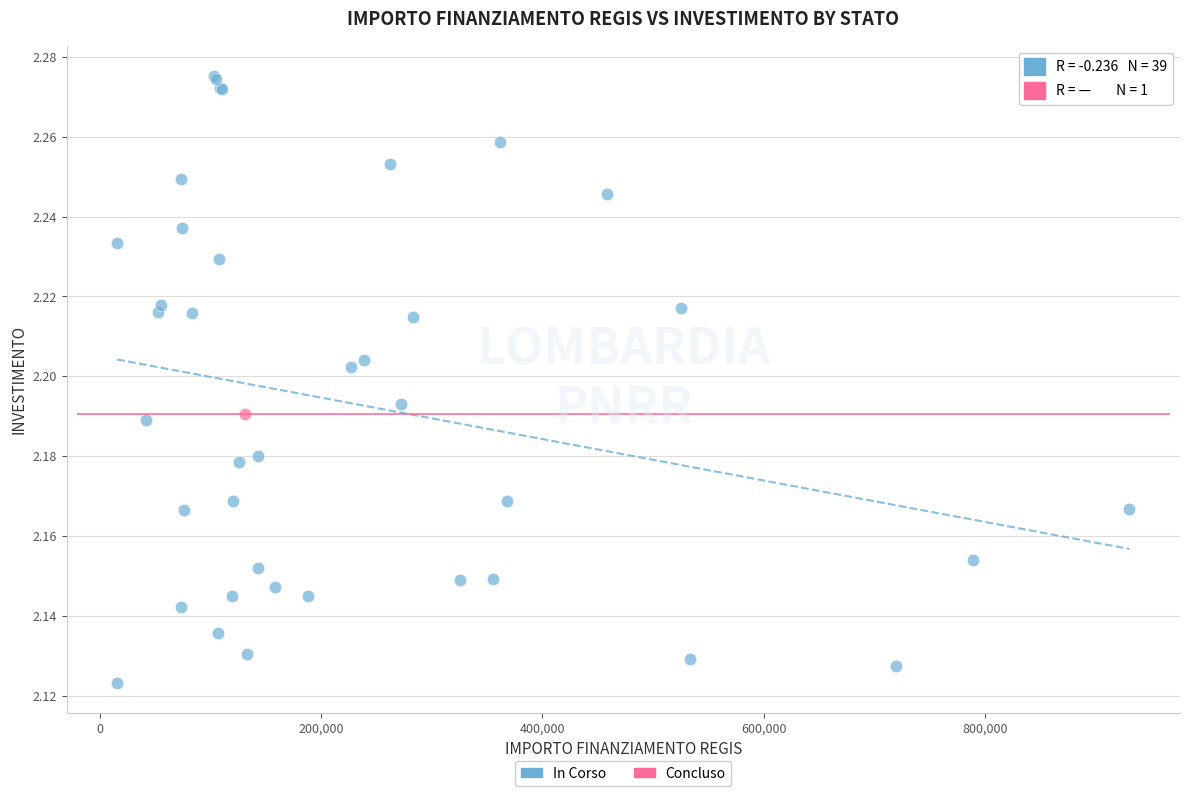

What are all the series names shown in the legend?

In Corso, Concluso